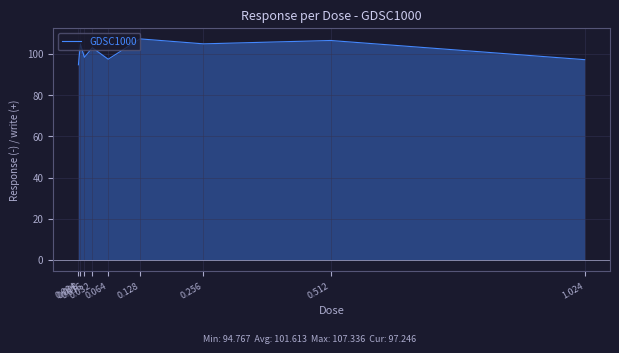

What is the smallest value displayed?

94.8